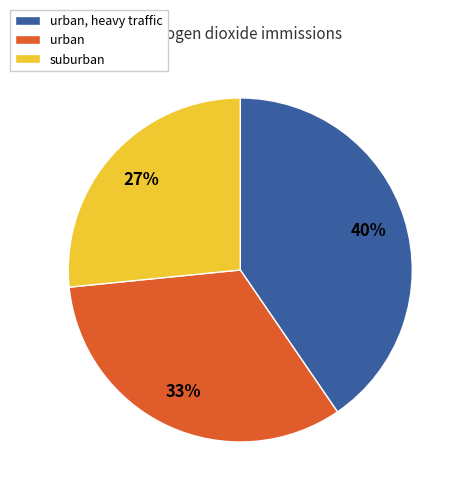

Does urban, heavy traffic account for over 50% of the chart?

No